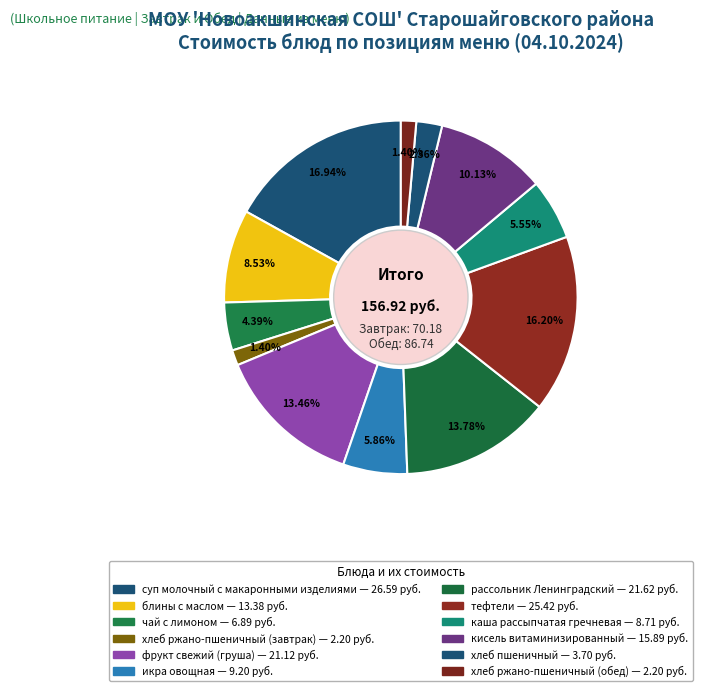

Which category has the biggest portion of the pie?

суп молочный с макаронными изделиями